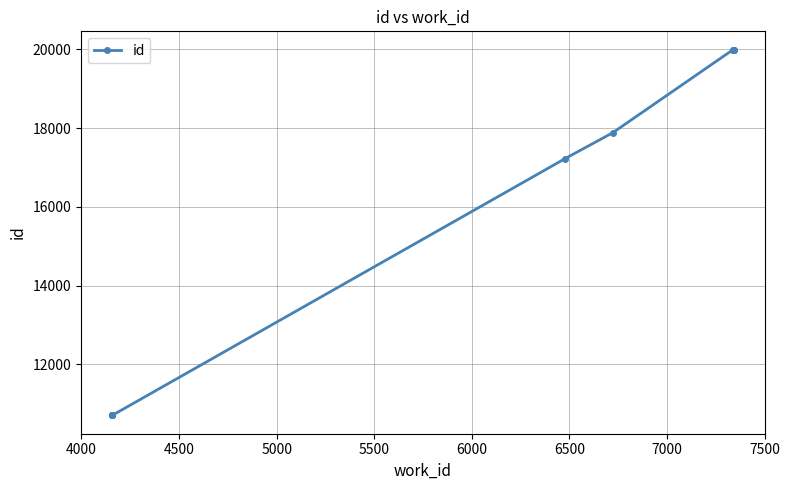

Reading left to right, extract all data points from this chart.

10703	10705	10707	10709	17225	17885	19983	19990	19992	19993